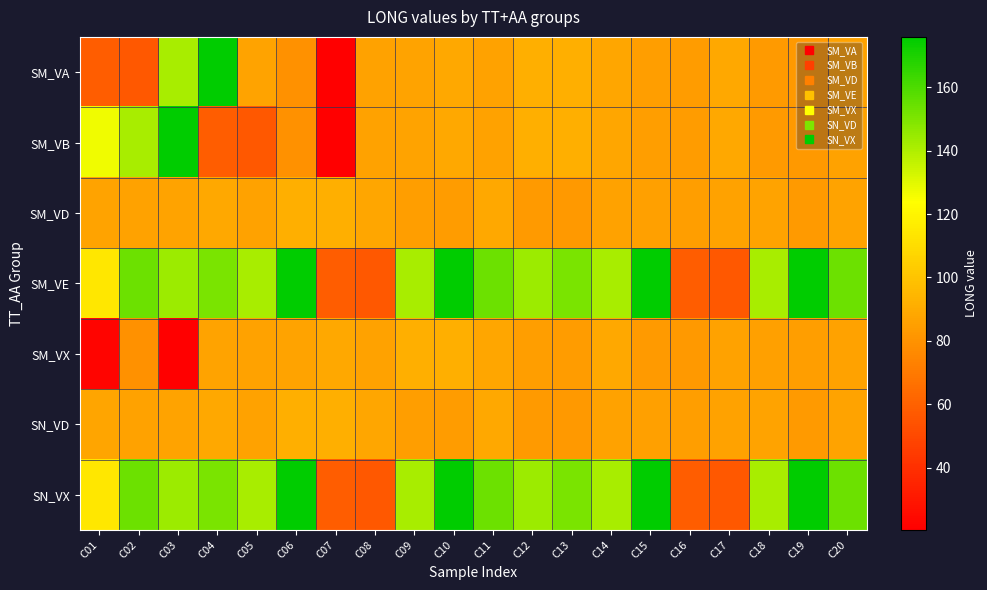

Which series has the largest total across all categories?

SM_VE